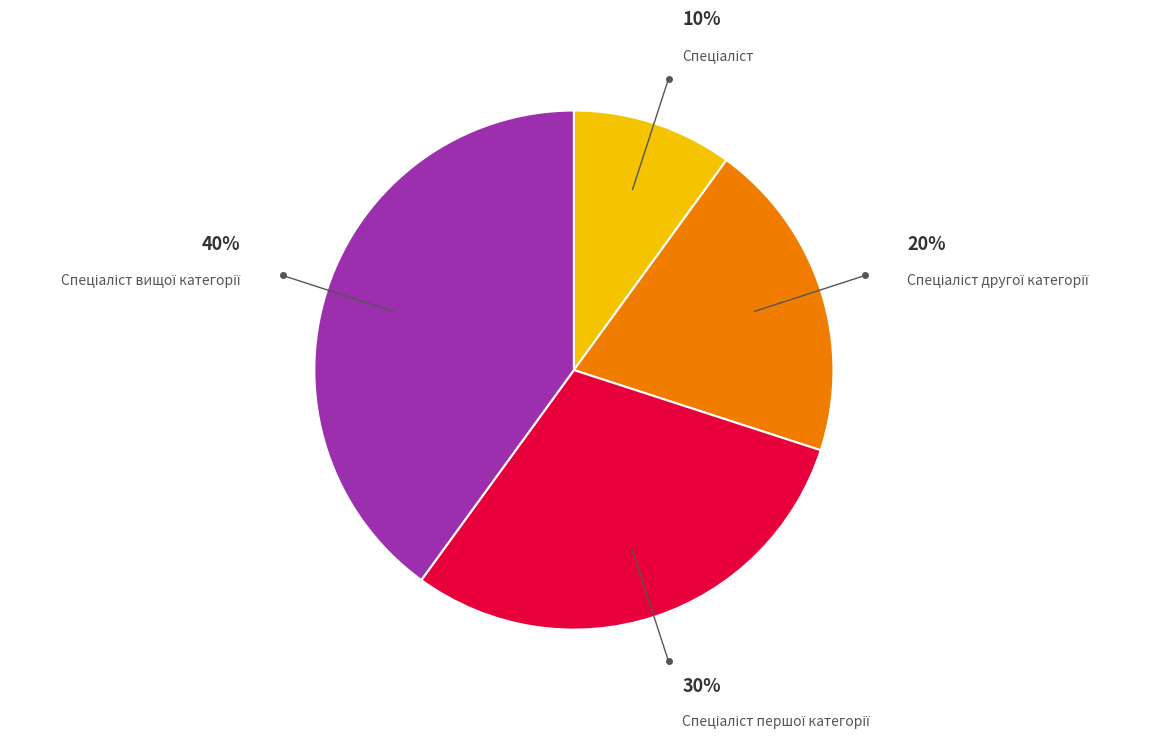

To the nearest percent, what is the average slice percentage?

25%